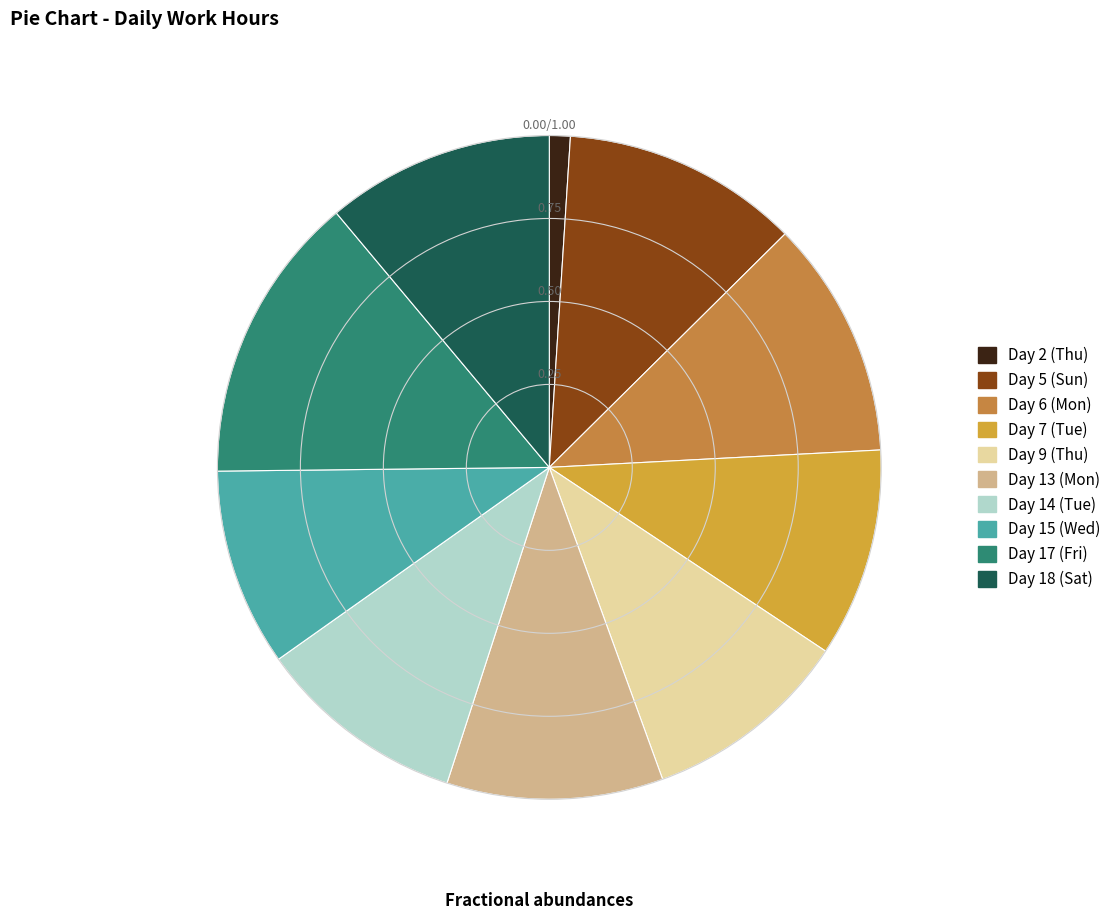

Rank the categories by value from lowest to highest.

Day 2 (Thu), Day 15 (Wed), Day 9 (Thu), Day 7 (Tue), Day 14 (Tue), Day 13 (Mon), Day 18 (Sat), Day 5 (Sun), Day 6 (Mon), Day 17 (Fri)